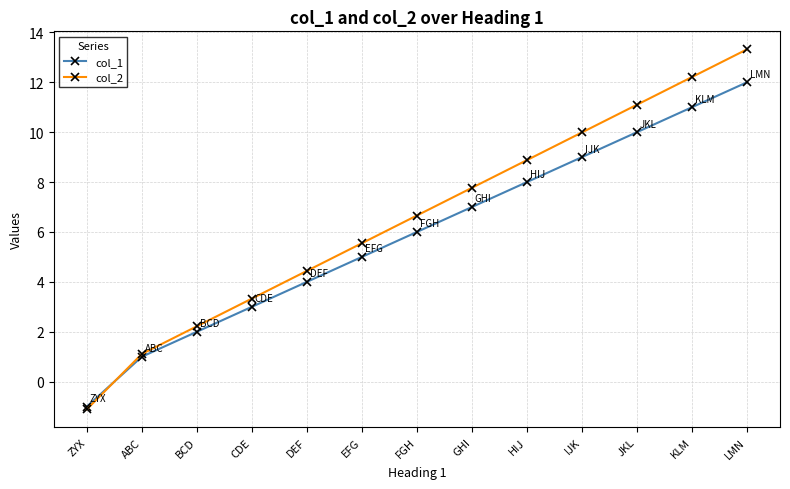

What is the minimum value shown in the chart?

-1.1